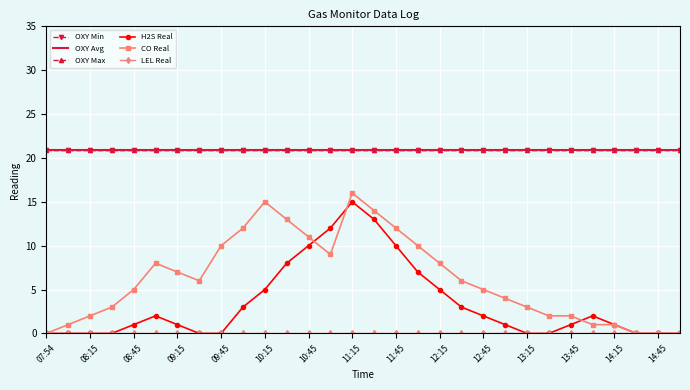

How many values in the H2S Real series exceed 1?

14